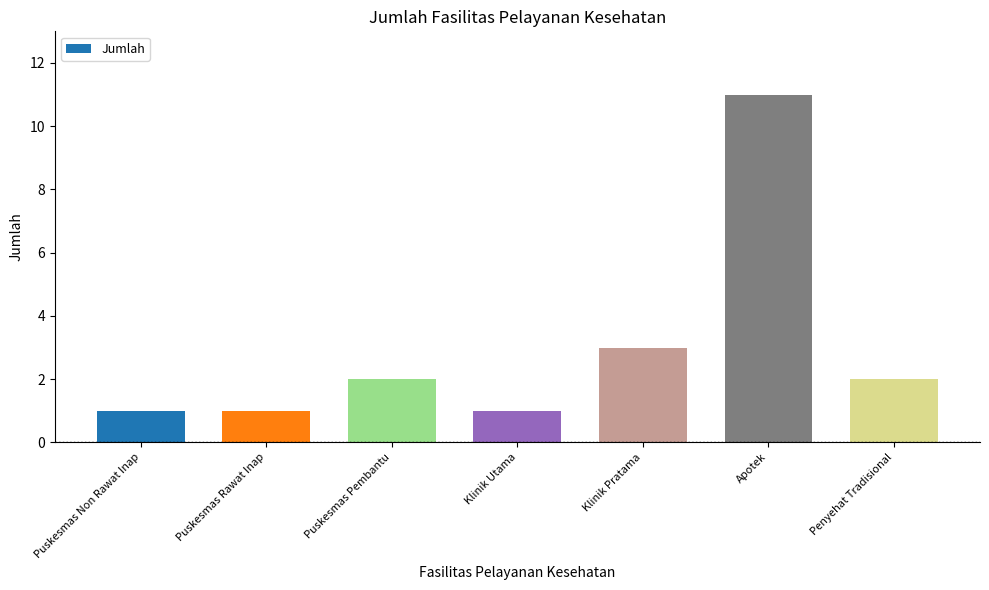

Reading right to left, extract all data points from this chart.

Penyehat Tradisional=2	Apotek=11	Klinik Pratama=3	Klinik Utama=1	Puskesmas Pembantu=2	Puskesmas Rawat Inap=1	Puskesmas Non Rawat Inap=1